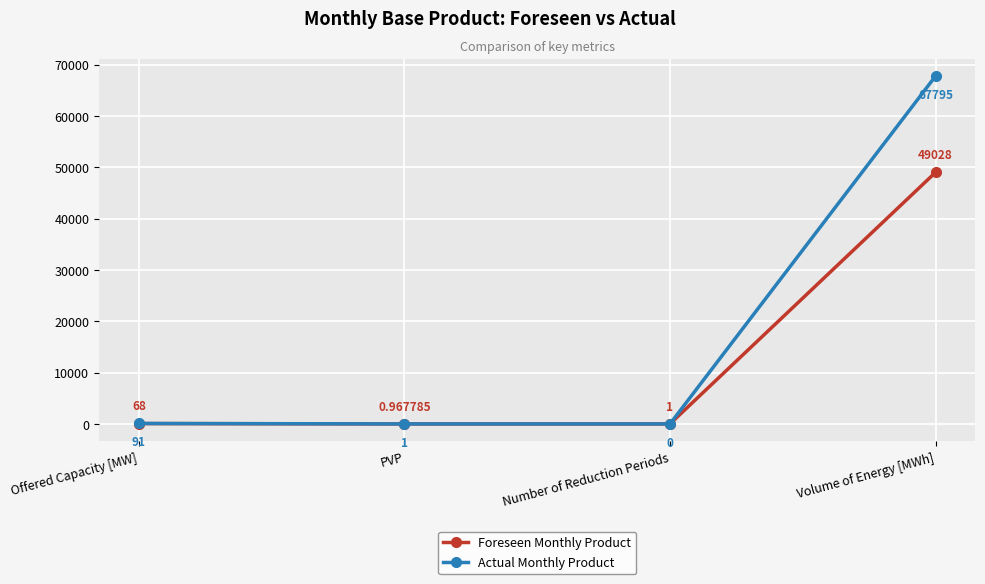

What is the value of the Actual Monthly Product point at the 4th from the left?

67795.0